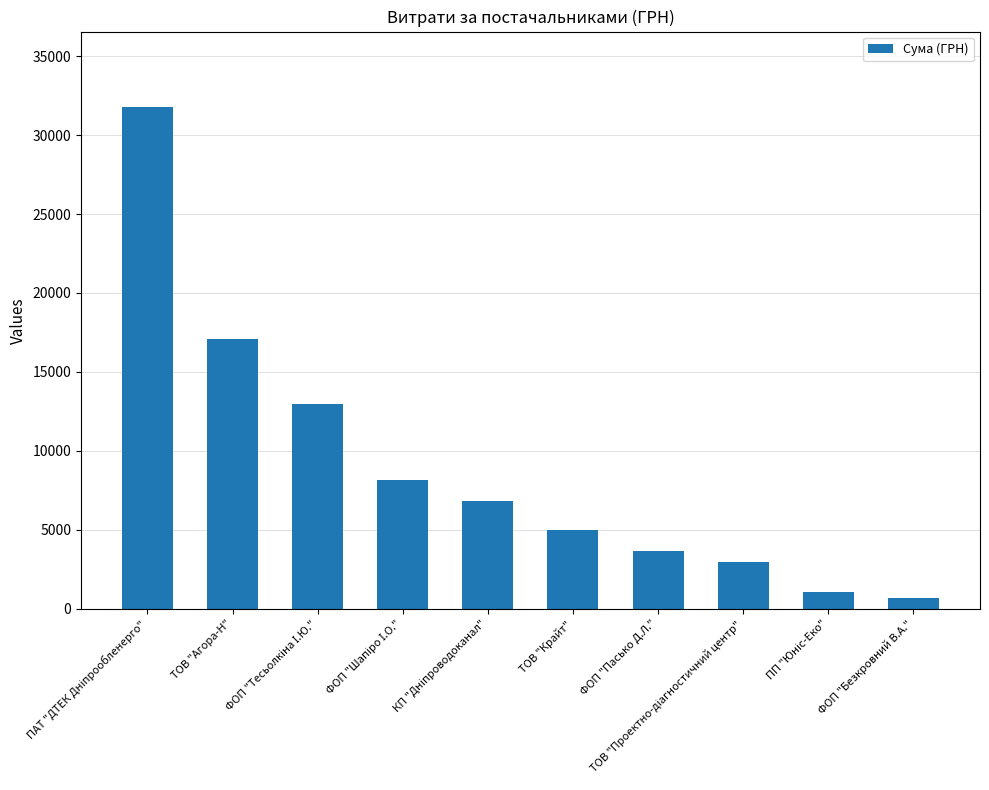

What position from the right is ФОП "Пасько Д.Л."?

4